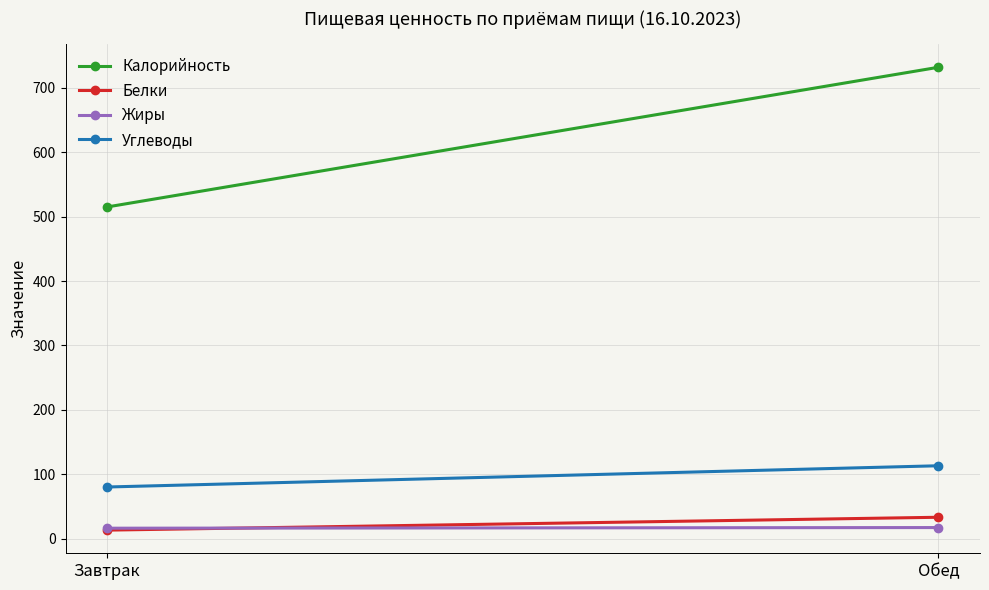

How many data points in Жиры are less than 17?

1